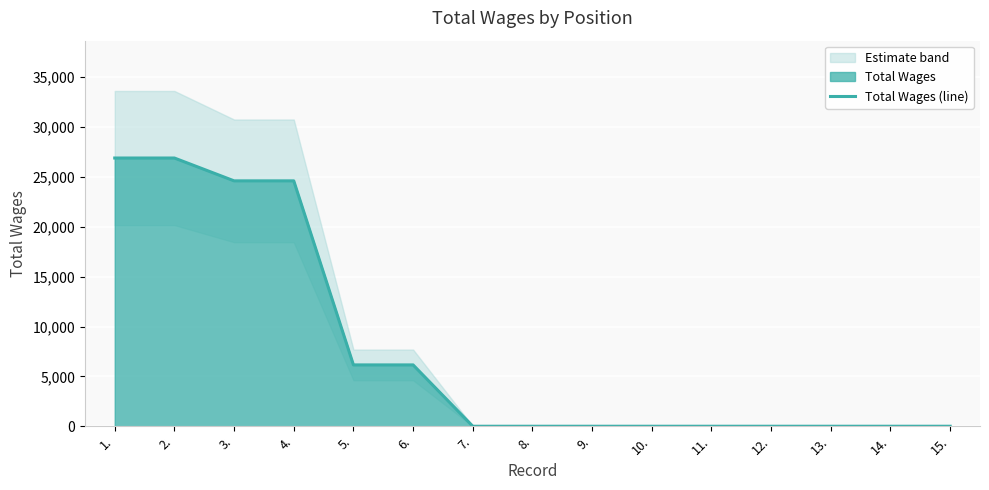

At which category does the chart reach its minimum across all series?

7.